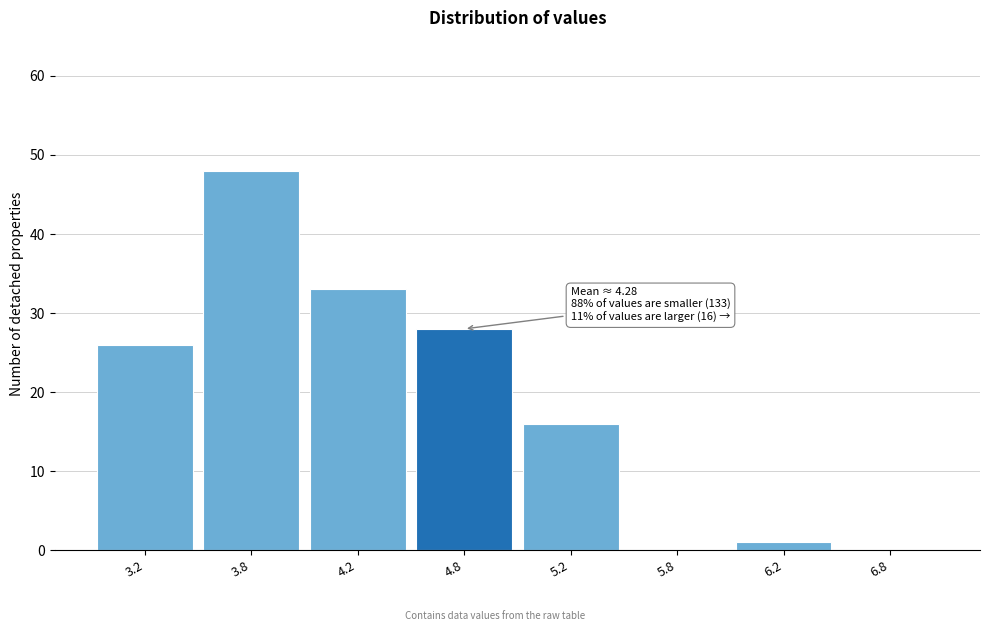

Reading right to left, transcribe all the data shown in this chart.

6.8=0	6.2=1	5.8=0	5.2=16	4.8=28	4.2=33	3.8=48	3.2=26